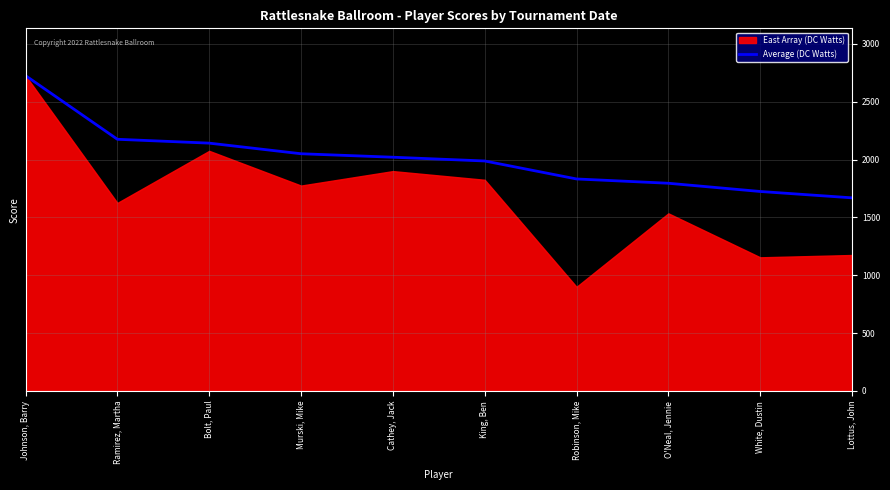

The value of Average (DC Watts) at Murski, Mike is 3428.3. True or false?

False